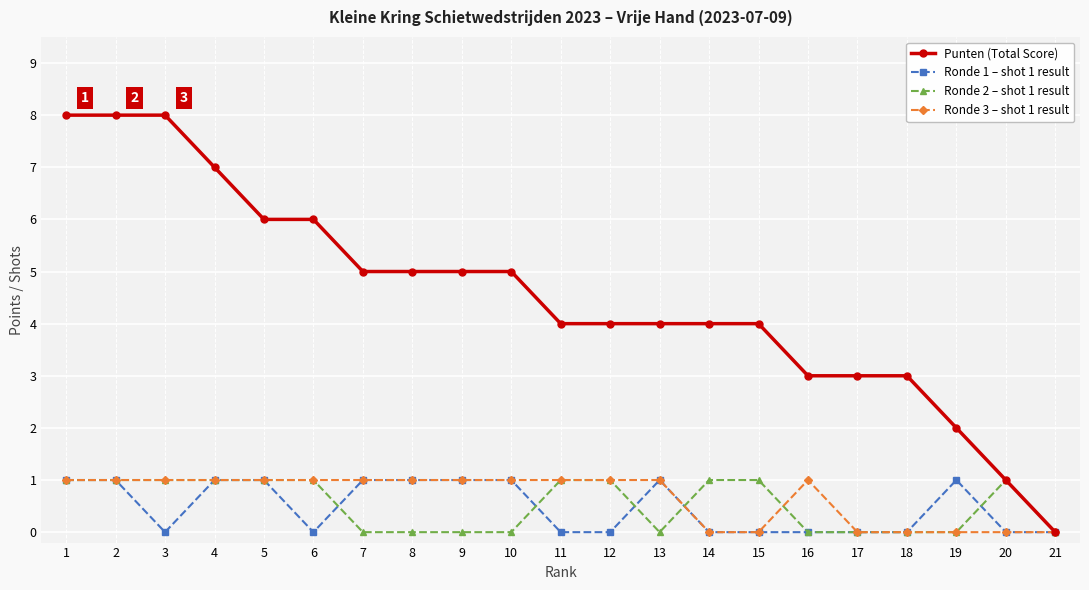

What is the difference between the maximum and minimum values in the Ronde 1 – shot 1 result series?

1